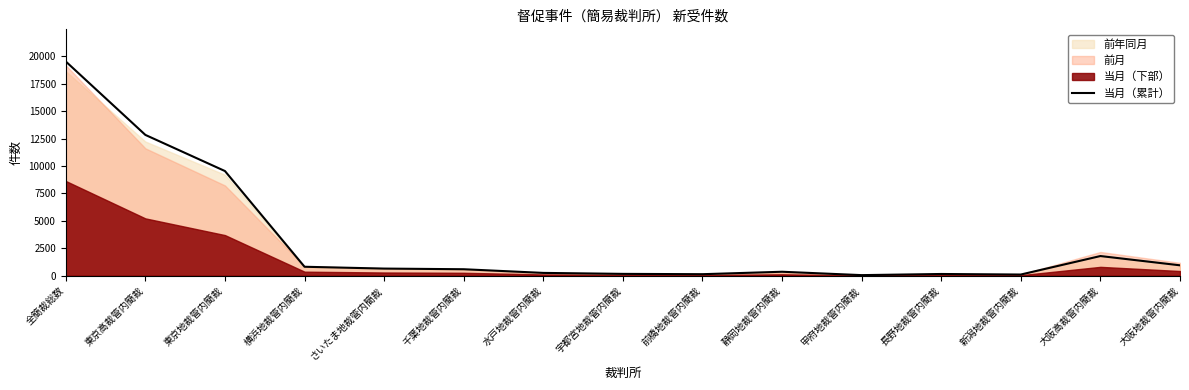

At which category does the chart reach its minimum across all series?

甲府地裁管内簡裁